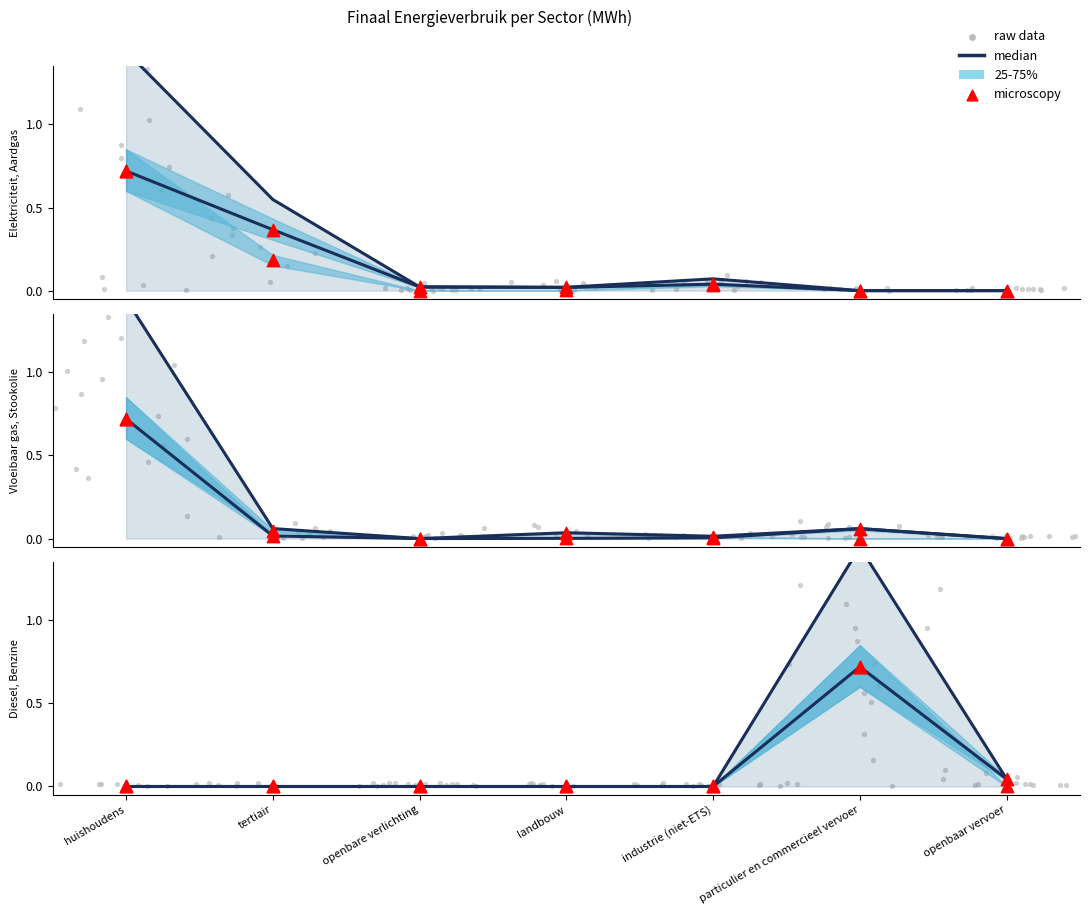

Is the value of median at openbaar vervoer greater than the value of microscopy at tertiair?

No